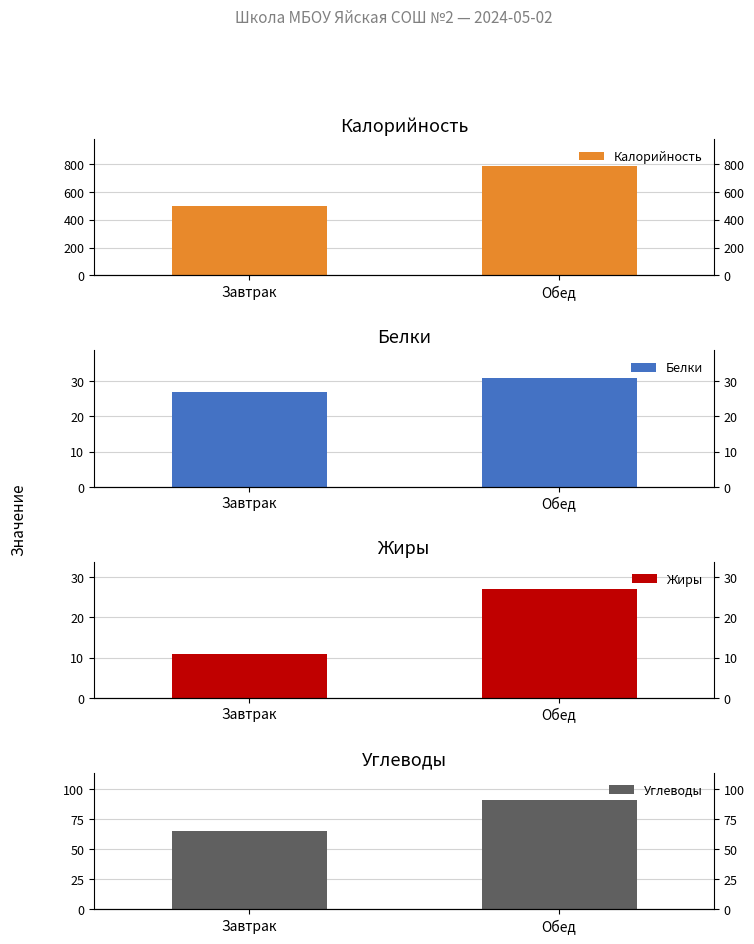

What is the value of the Калорийность bar at the 1st from the left?

498